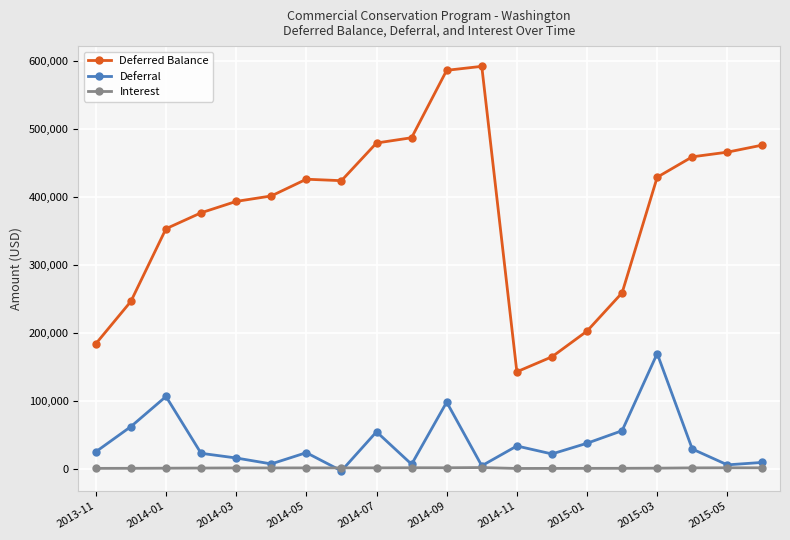

What is the maximum value for Deferral?

169431.4